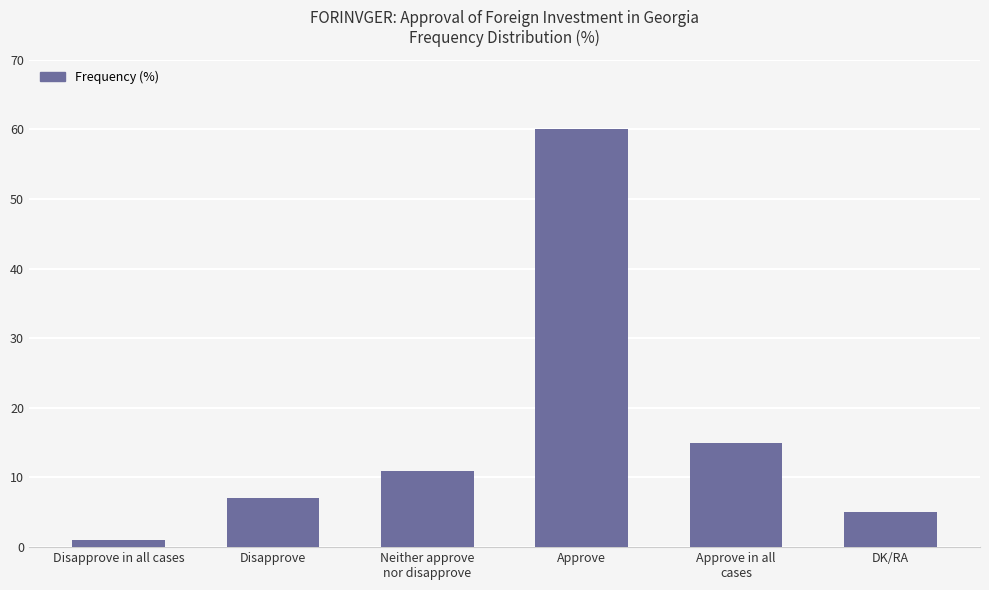

What is the greatest value displayed?

60